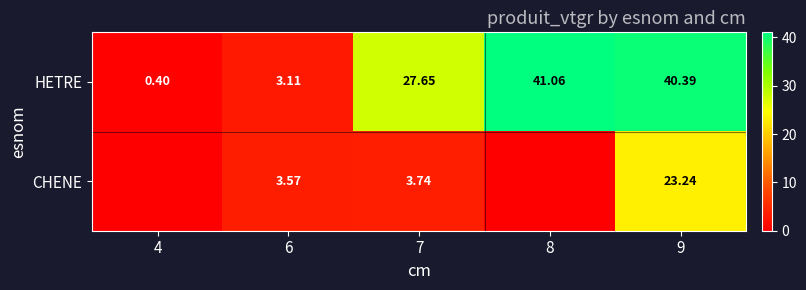

Between 7 and 9, which series saw the biggest shift?

CHENE